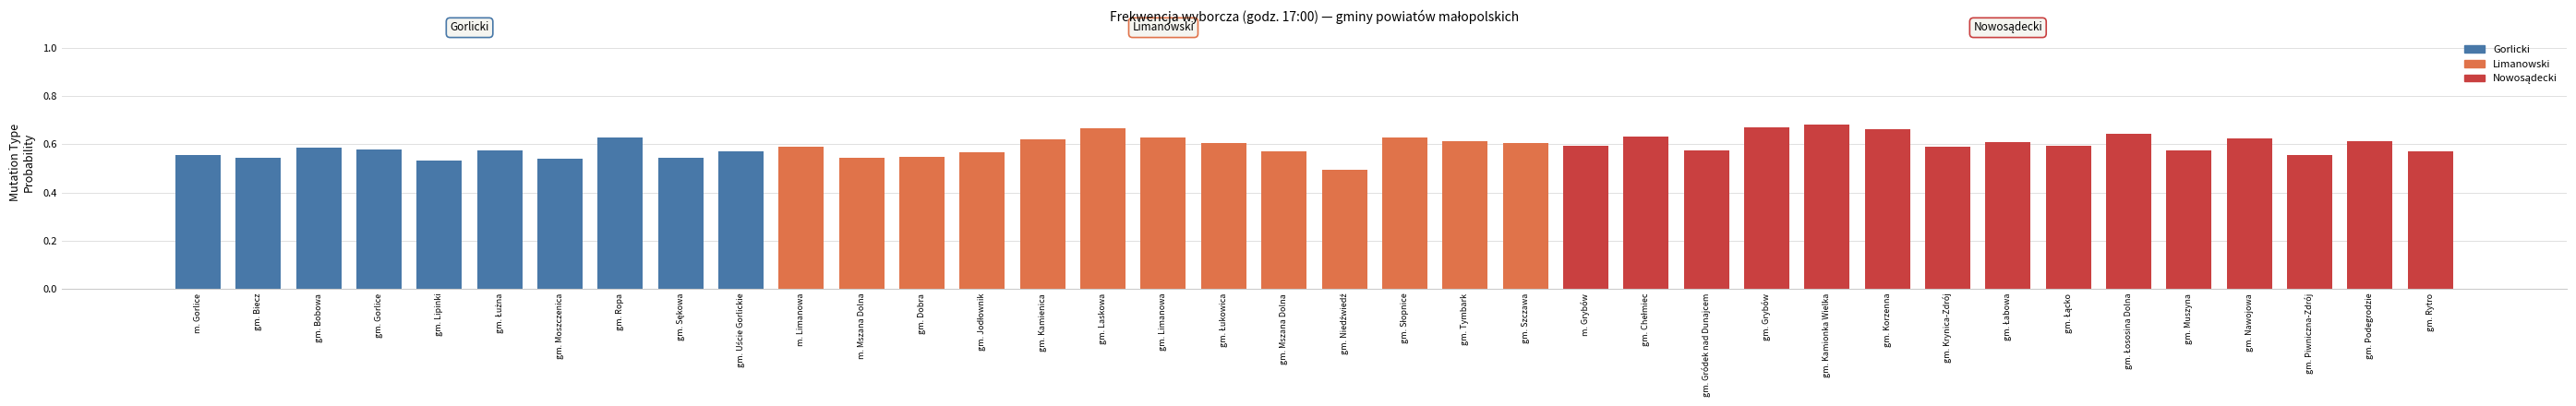

The chart shows a value of 0.5 at gm. Laskowa. True or false?

False